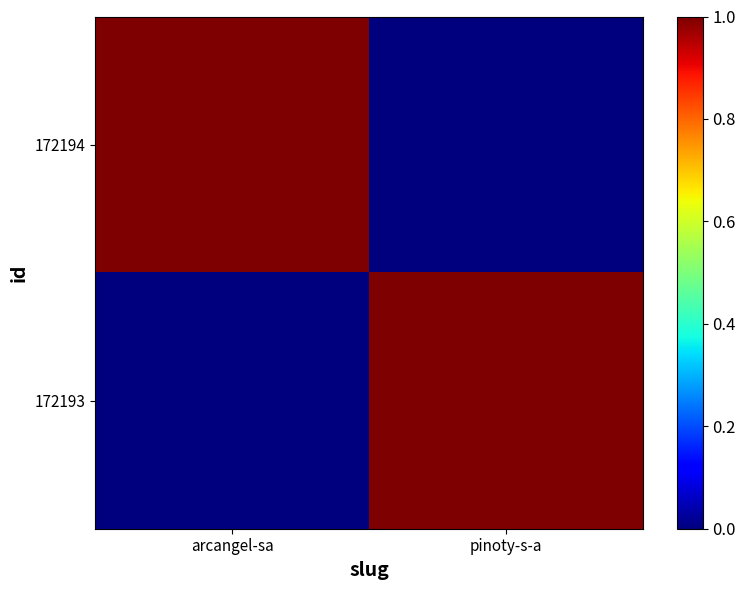

Rank the series by their maximum value, from lowest to highest.

172194, 172193